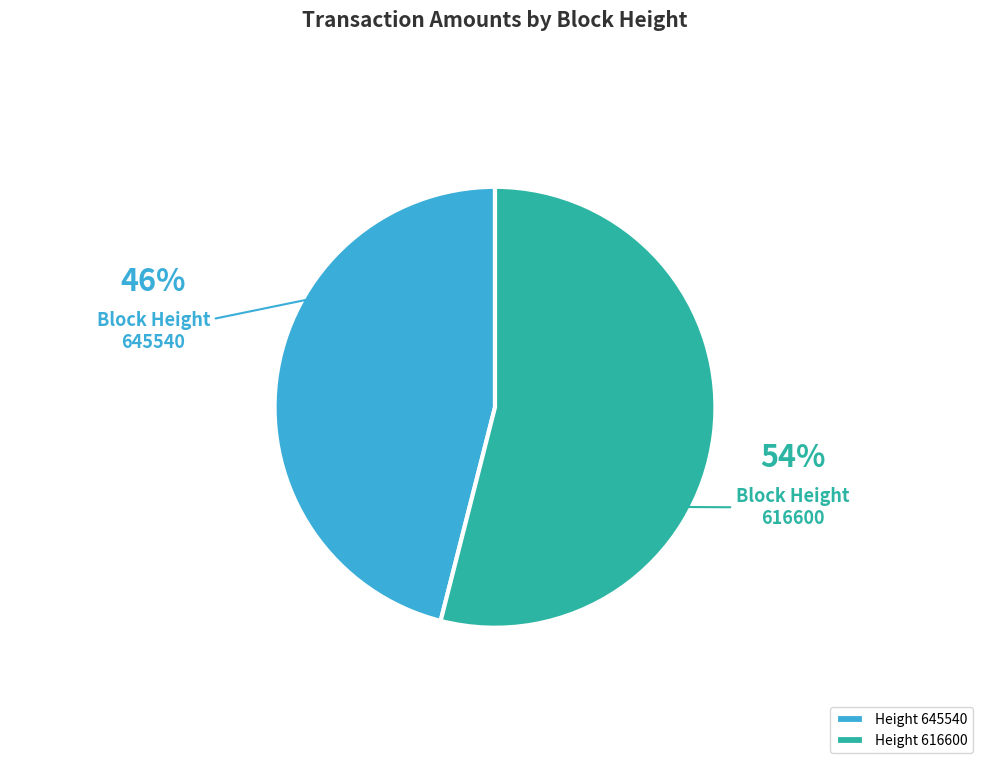

Which slice is the largest?

616600